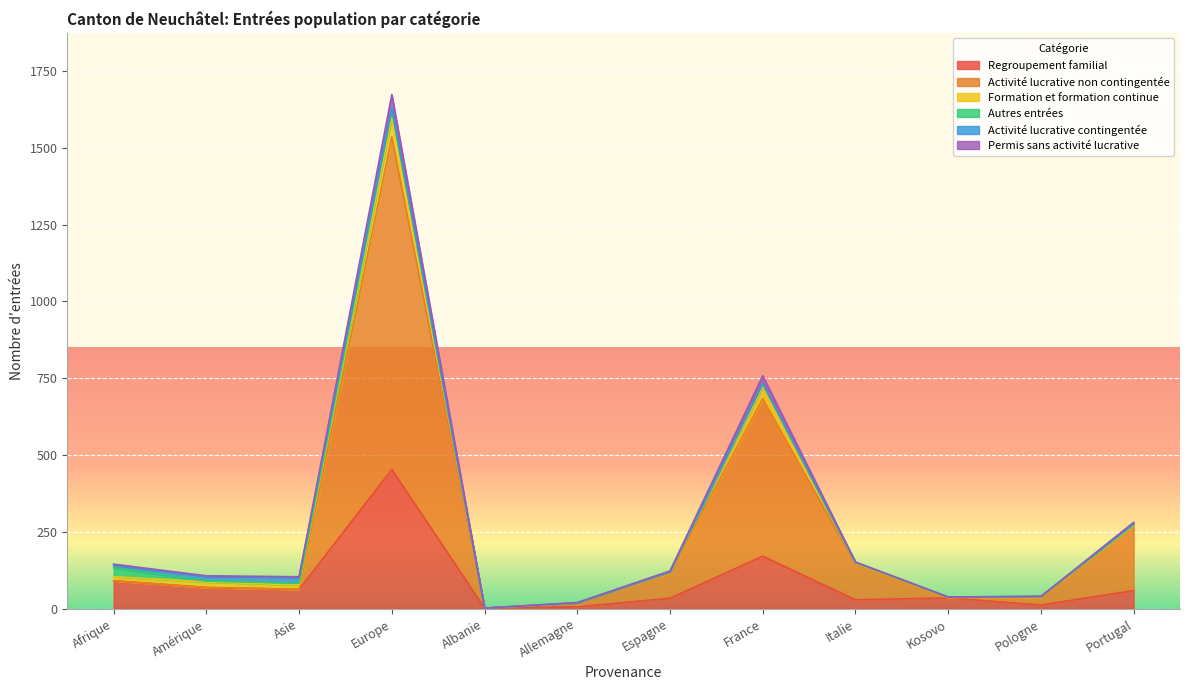

At which category is the sum across all series the highest?

Europe